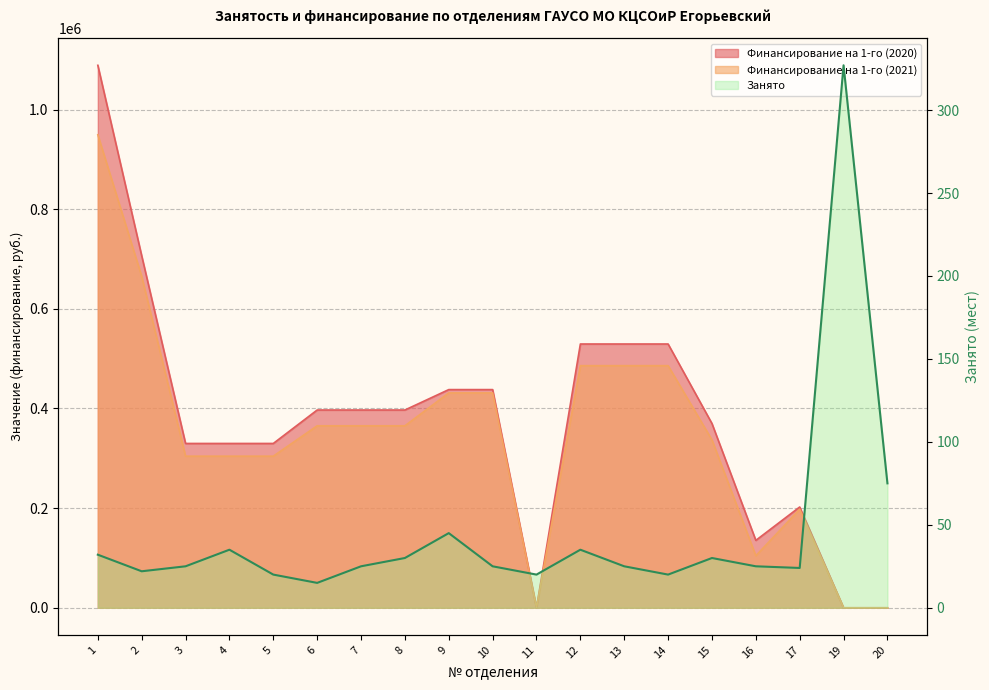

Does the chart have visible grid lines?

Yes